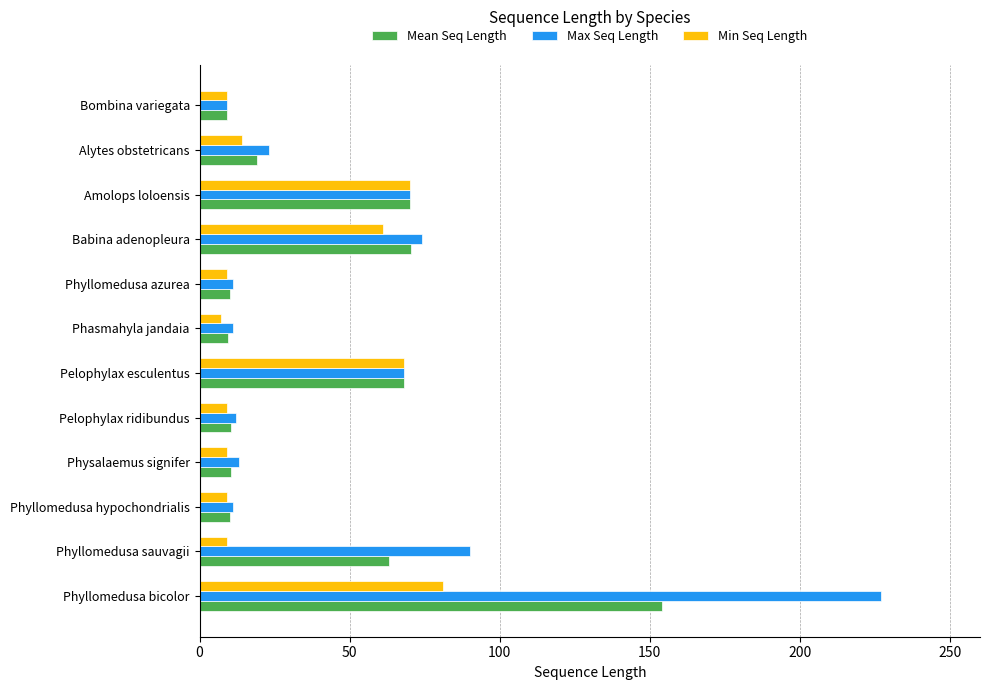

Read the Min Seq Length value at Phyllomedusa azurea.

9.0